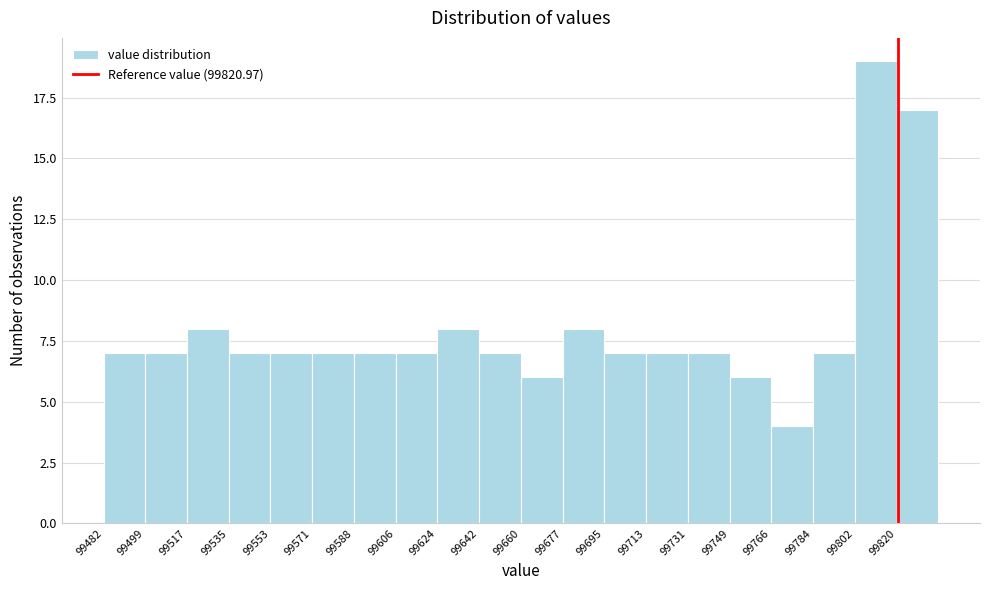

Over which range of the x-axis is the bar tallest?

99802 to 99820